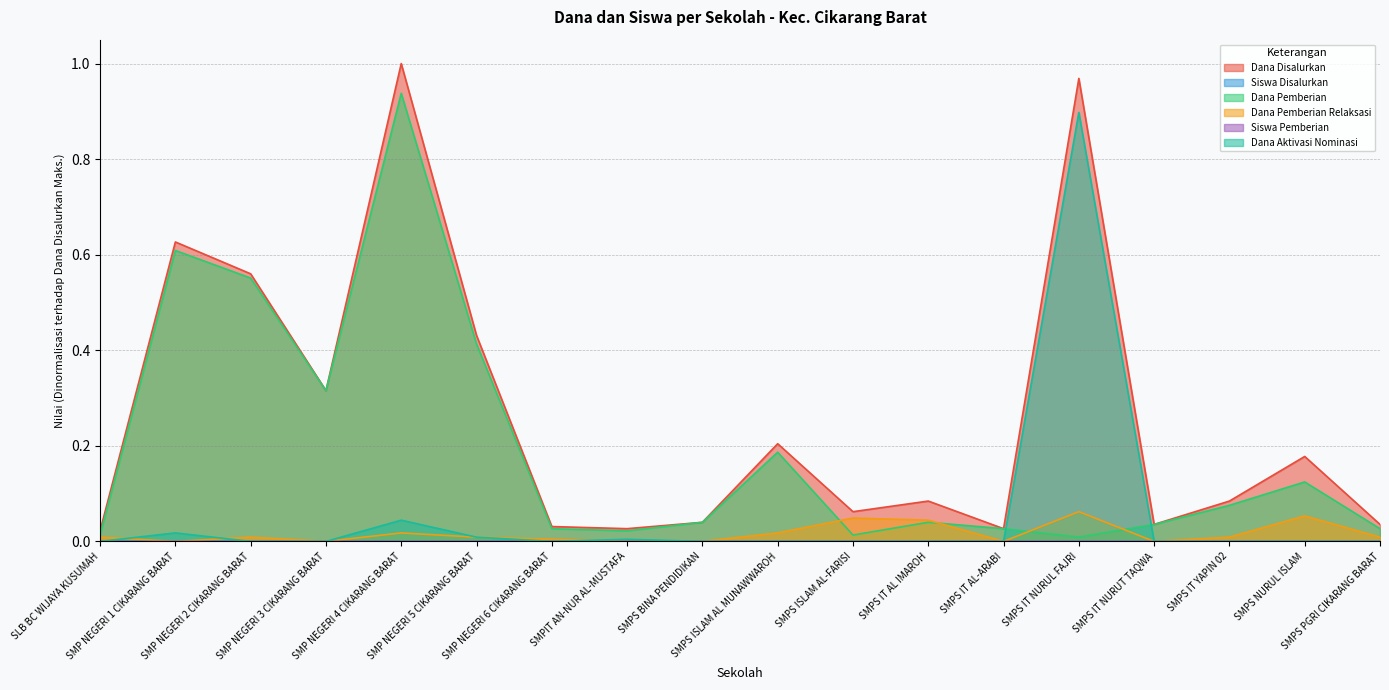

The Dana Pemberian Relaksasi series shows 0.0 at SMPS PGRI CIKARANG BARAT. True or false?

False